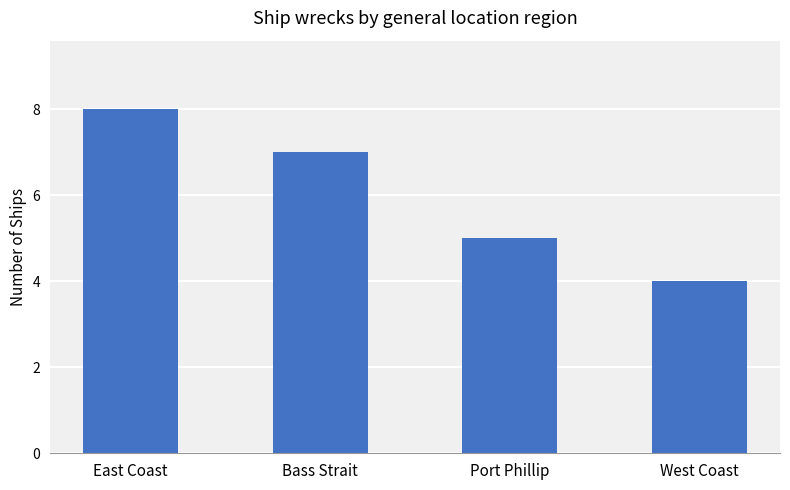

What is the ratio of the value at West Coast to the value at East Coast?

0.5